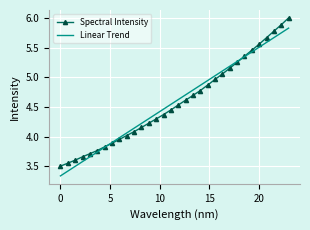

Which series has the widest spread of values?

Spectral Intensity